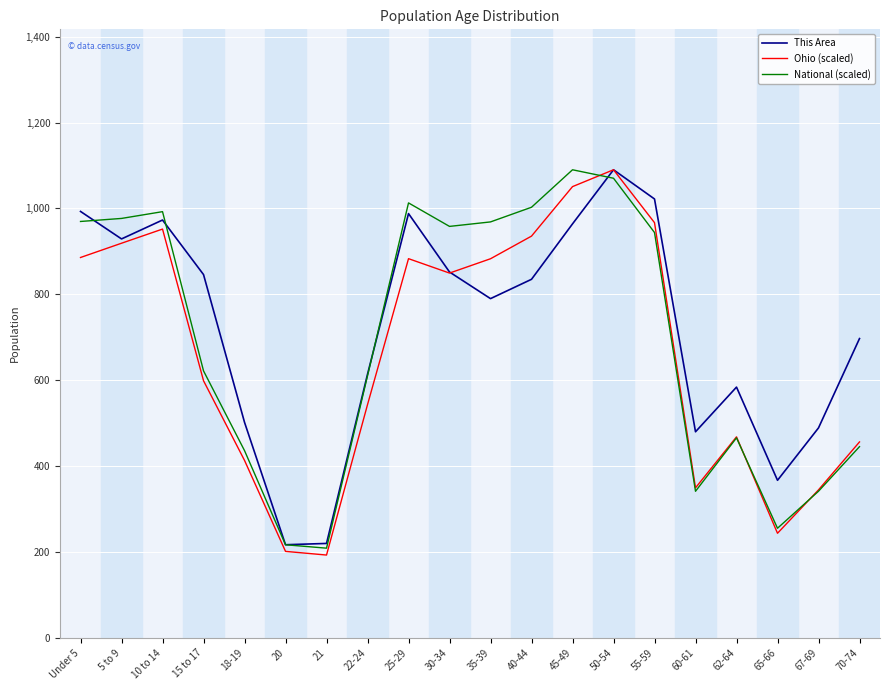

What is the spread (max minus min) of values at 60-61?

138.5